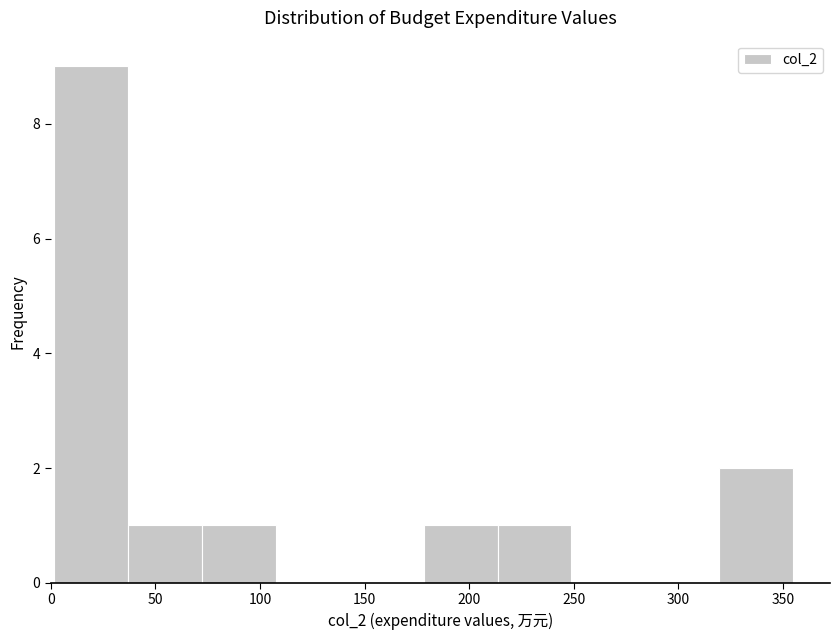

Reading left to right, list every bar in this chart as the range it spans on the x-axis followed by its height. Neither the bar edges nor the heights are printed on the chart, so give them approximately, as read against the axes.

0 to 35: 9
35 to 70: 1
70 to 110: 1
110 to 145: 0
145 to 180: 0
180 to 215: 1
215 to 250: 1
250 to 285: 0
285 to 320: 0
320 to 355: 2